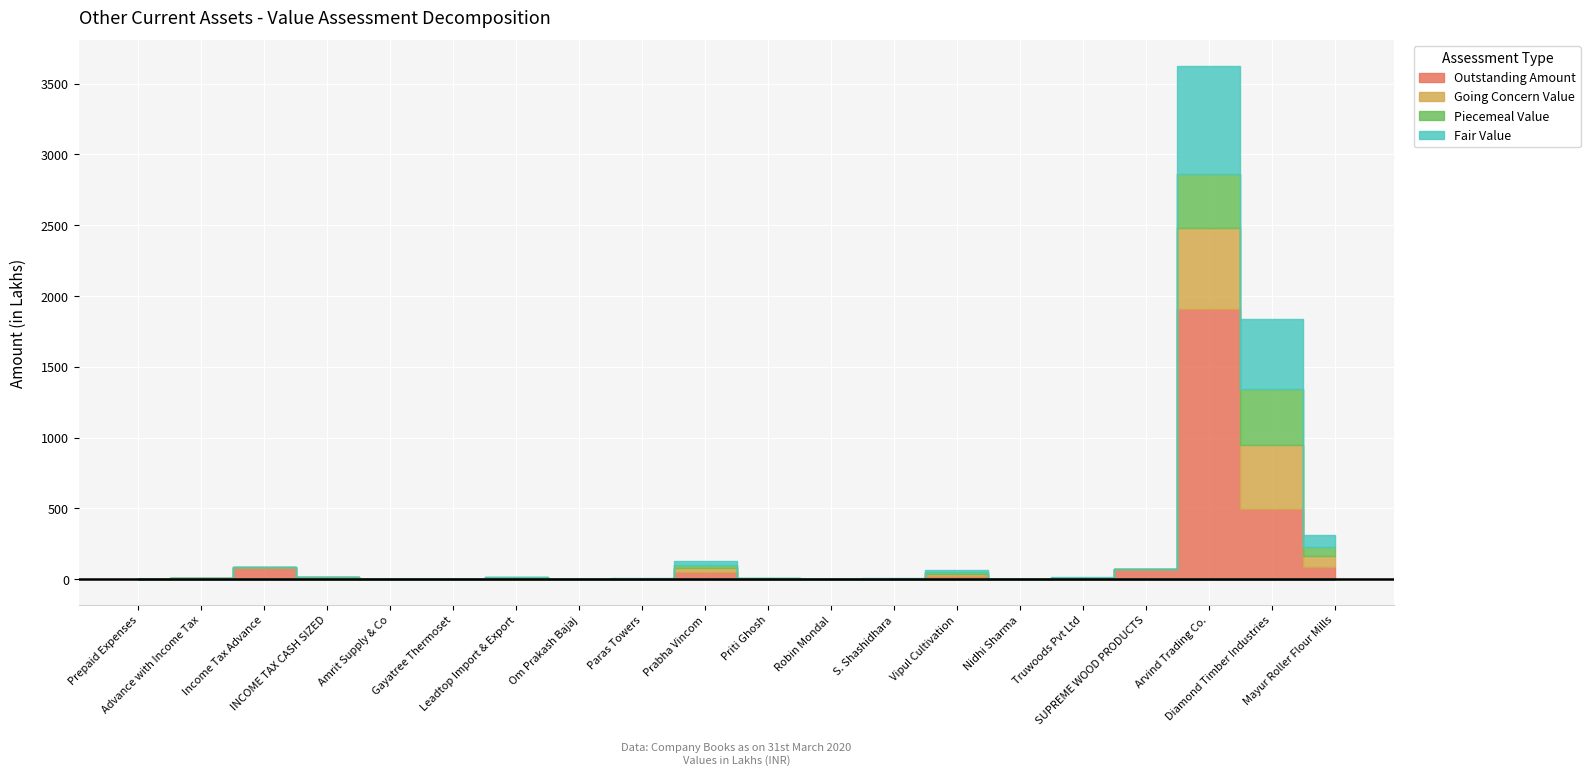

Reading left to right, transcribe all the data shown in this chart.

Outstanding Amount: Prepaid Expenses=0.1	Advance with Income Tax=5.9	Income Tax Advance=75.0	INCOME TAX CASH SIZED=13.7	Amrit Supply & Co=0.1	Gayatree Thermoset=1.0	Leadtop Import & Export=6.5	Om Prakash Bajaj=1.0	Paras Towers=2.2	Prabha Vincom=52.5	Priti Ghosh=2.2	Robin Mondal=0.2	S. Shashidhara=1.8	Vipul Cultivation=25.0	Nidhi Sharma=1.5	Truwoods Pvt Ltd=5.4	SUPREME WOOD PRODUCTS=68.0	Arvind Trading Co.=1909.1	Diamond Timber Industries=497.5	Mayur Roller Flour Mills=84.9
Going Concern Value: Prepaid Expenses=0.1	Advance with Income Tax=0.0	Income Tax Advance=7.5	INCOME TAX CASH SIZED=0.0	Amrit Supply & Co=0.0	Gayatree Thermoset=0.5	Leadtop Import & Export=3.3	Om Prakash Bajaj=0.5	Paras Towers=1.1	Prabha Vincom=26.2	Priti Ghosh=1.1	Robin Mondal=0.1	S. Shashidhara=0.9	Vipul Cultivation=12.5	Nidhi Sharma=0.7	Truwoods Pvt Ltd=2.7	SUPREME WOOD PRODUCTS=0.0	Arvind Trading Co.=572.7	Diamond Timber Industries=447.7	Mayur Roller Flour Mills=76.4
Piecemeal Value: Prepaid Expenses=0.0	Advance with Income Tax=0.0	Income Tax Advance=0.0	INCOME TAX CASH SIZED=0.0	Amrit Supply & Co=0.0	Gayatree Thermoset=0.4	Leadtop Import & Export=2.6	Om Prakash Bajaj=0.4	Paras Towers=0.9	Prabha Vincom=21.0	Priti Ghosh=0.9	Robin Mondal=0.1	S. Shashidhara=0.7	Vipul Cultivation=10.0	Nidhi Sharma=0.6	Truwoods Pvt Ltd=2.2	SUPREME WOOD PRODUCTS=0.0	Arvind Trading Co.=381.8	Diamond Timber Industries=398.0	Mayur Roller Flour Mills=67.9
Fair Value: Prepaid Expenses=0.0	Advance with Income Tax=0.0	Income Tax Advance=0.0	INCOME TAX CASH SIZED=0.0	Amrit Supply & Co=0.0	Gayatree Thermoset=0.6	Leadtop Import & Export=3.9	Om Prakash Bajaj=0.6	Paras Towers=1.3	Prabha Vincom=31.5	Priti Ghosh=1.3	Robin Mondal=0.1	S. Shashidhara=1.1	Vipul Cultivation=15.0	Nidhi Sharma=0.9	Truwoods Pvt Ltd=3.3	SUPREME WOOD PRODUCTS=0.0	Arvind Trading Co.=763.6	Diamond Timber Industries=497.5	Mayur Roller Flour Mills=84.9